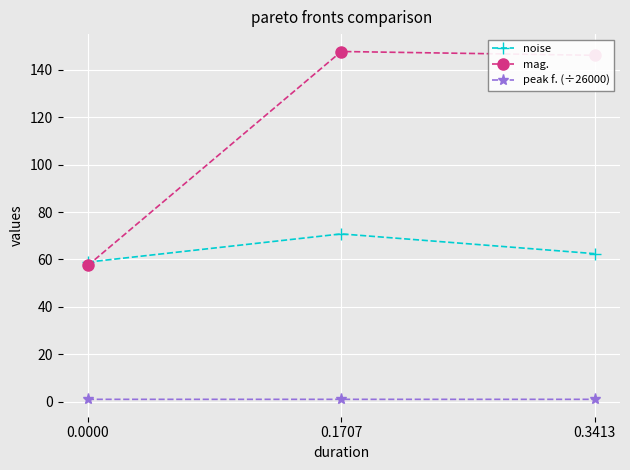

Reading left to right, list all the values displayed in this chart.

noise: 0.0000=58.9	0.1707=70.8	0.3413=62.4
mag.: 0.0000=57.5	0.1707=147.7	0.3413=146.1
peak f. (÷26000): 0.0000=1.0	0.1707=1.0	0.3413=1.0